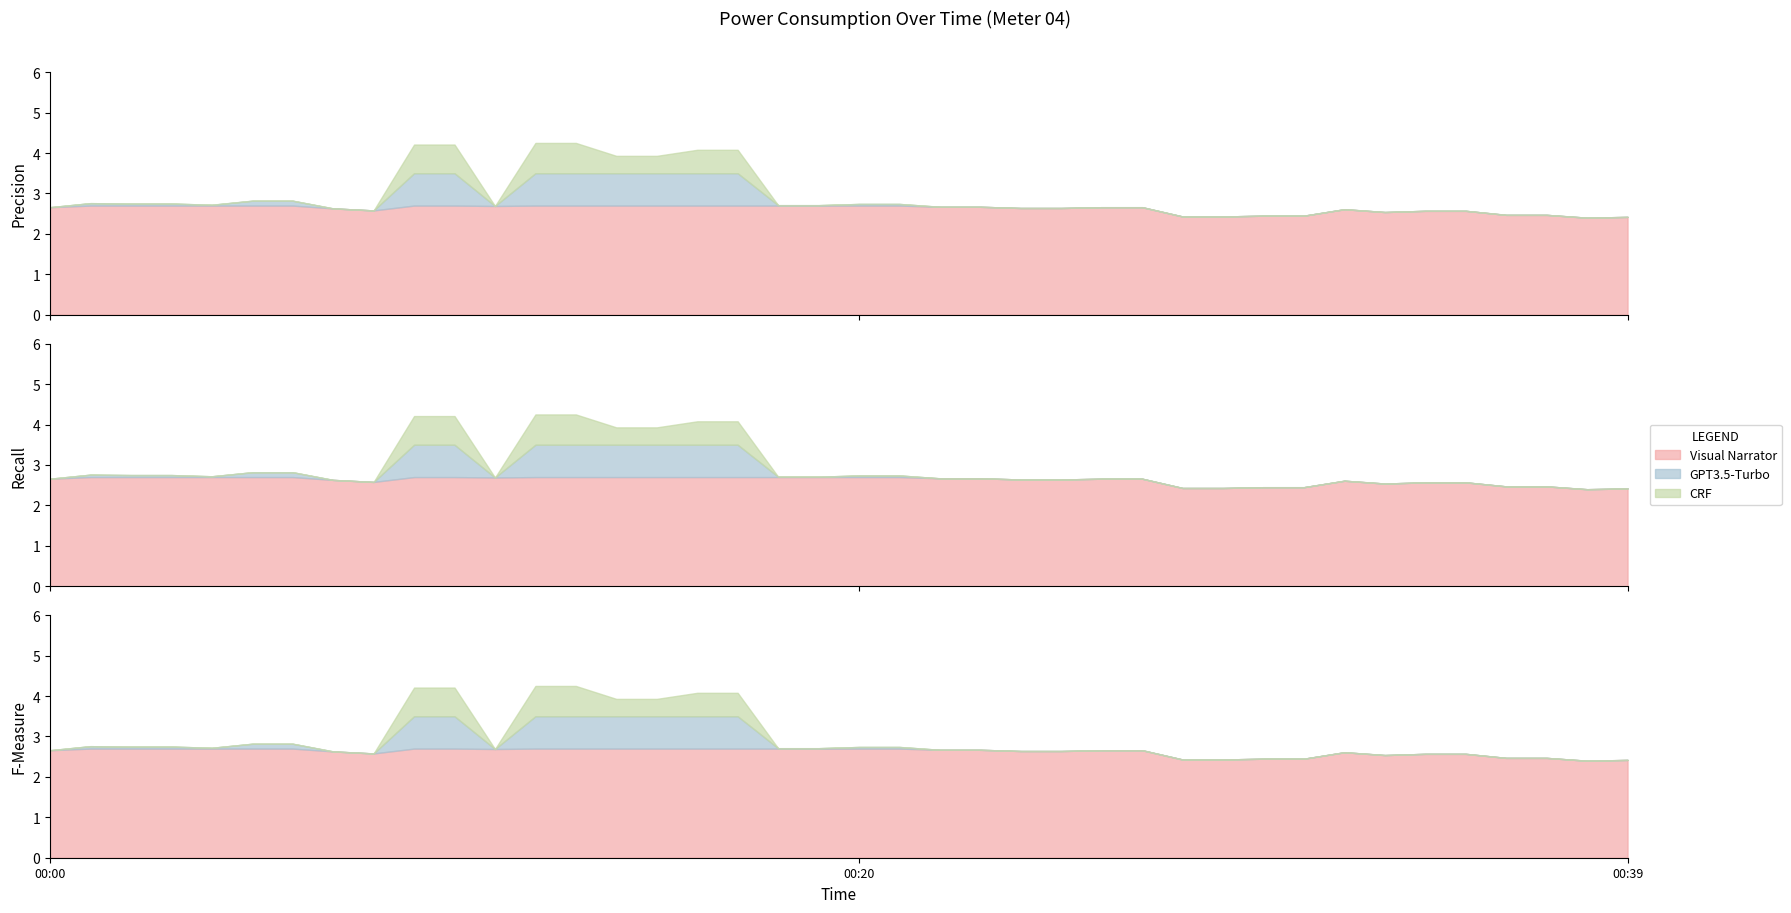

List the labels in order of value, largest first.

00:12, 00:13, 00:09, 00:10, 00:16, 00:17, 00:14, 00:15, 00:05, 00:06, 00:01, 00:02, 00:03, 00:20, 00:21, 00:04, 00:18, 00:19, 00:11, 00:22, 00:23, 00:00, 00:26, 00:27, 00:24, 00:25, 00:07, 00:32, 00:08, 00:34, 00:35, 00:33, 00:36, 00:37, 00:30, 00:31, 00:28, 00:29, 00:39, 00:38